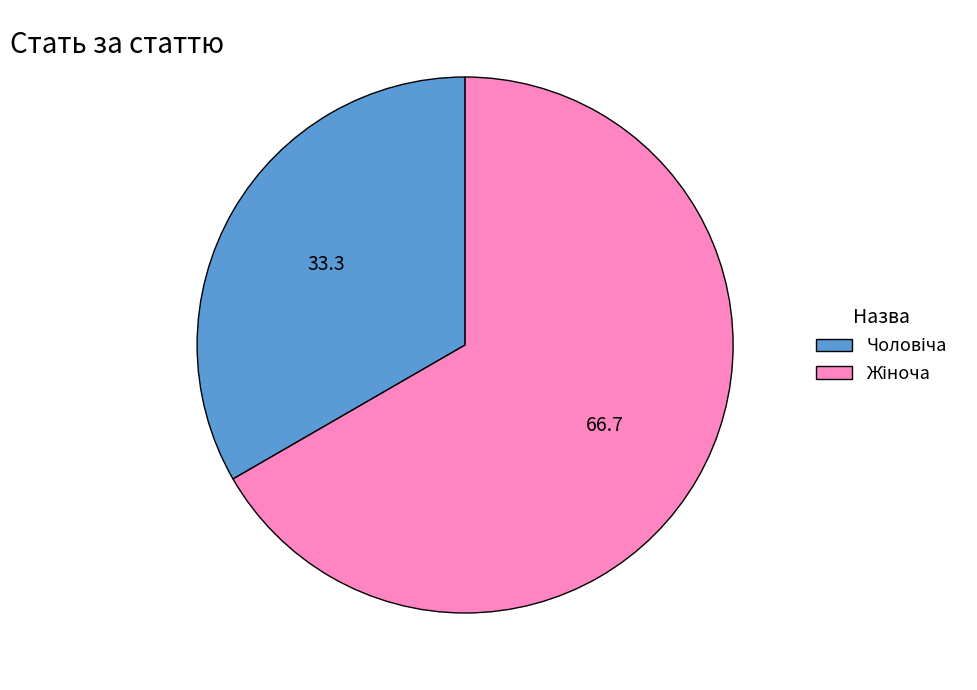

Does any single category account for the majority?

Yes